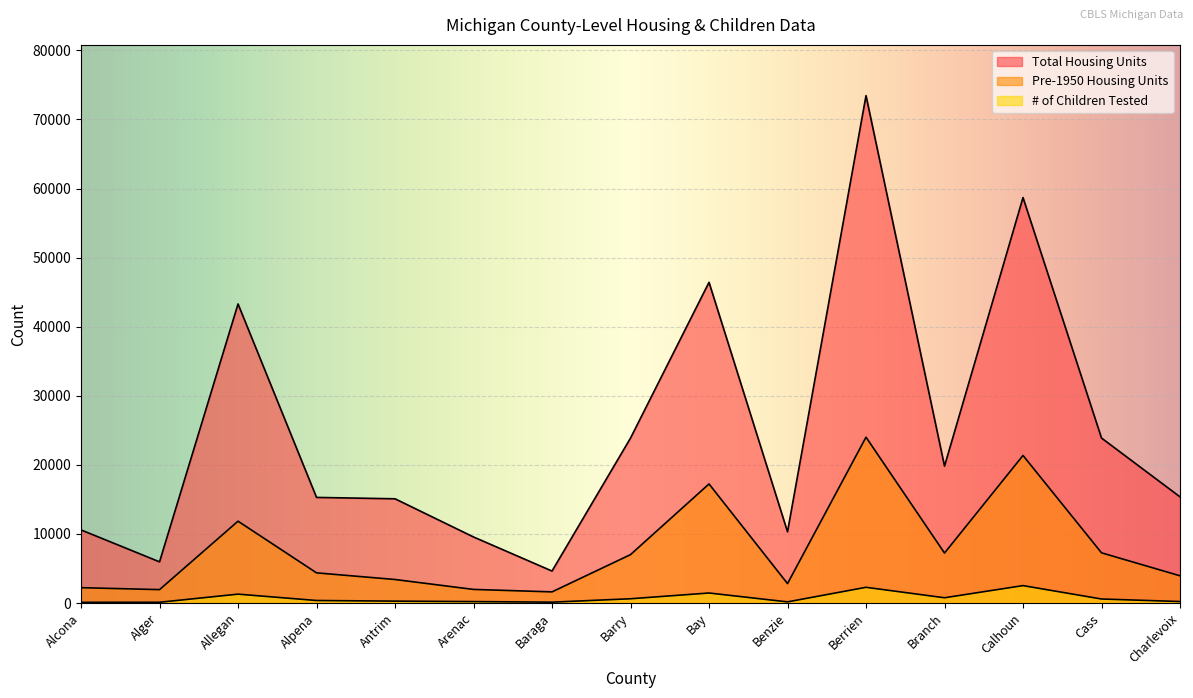

Reading right to left, transcribe all the data shown in this chart.

Total Housing Units: Charlevoix=15370	Cass=23884	Calhoun=58691	Branch=19822	Berrien=73445	Benzie=10312	Bay=46423	Barry=23876	Baraga=4631	Arenac=9563	Antrim=15090	Alpena=15289	Allegan=43292	Alger=5964	Alcona=10584
Pre-1950 Housing Units: Charlevoix=3945	Cass=7269	Calhoun=21363	Branch=7237	Berrien=24006	Benzie=2816	Bay=17237	Barry=7009	Baraga=1616	Arenac=1972	Antrim=3407	Alpena=4370	Allegan=11847	Alger=1943	Alcona=2225
# of Children Tested: Charlevoix=218	Cass=585	Calhoun=2524	Branch=764	Berrien=2278	Benzie=168	Bay=1453	Barry=619	Baraga=127	Arenac=210	Antrim=275	Alpena=368	Allegan=1288	Alger=111	Alcona=104